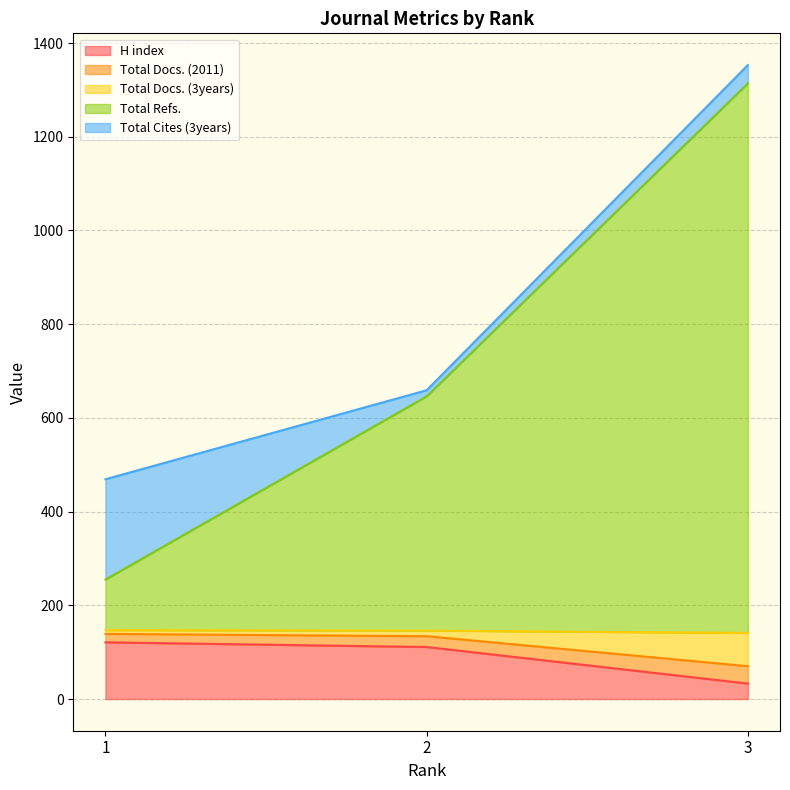

What value does the Total Docs. (3years) series have at 1, to the nearest 5?

140